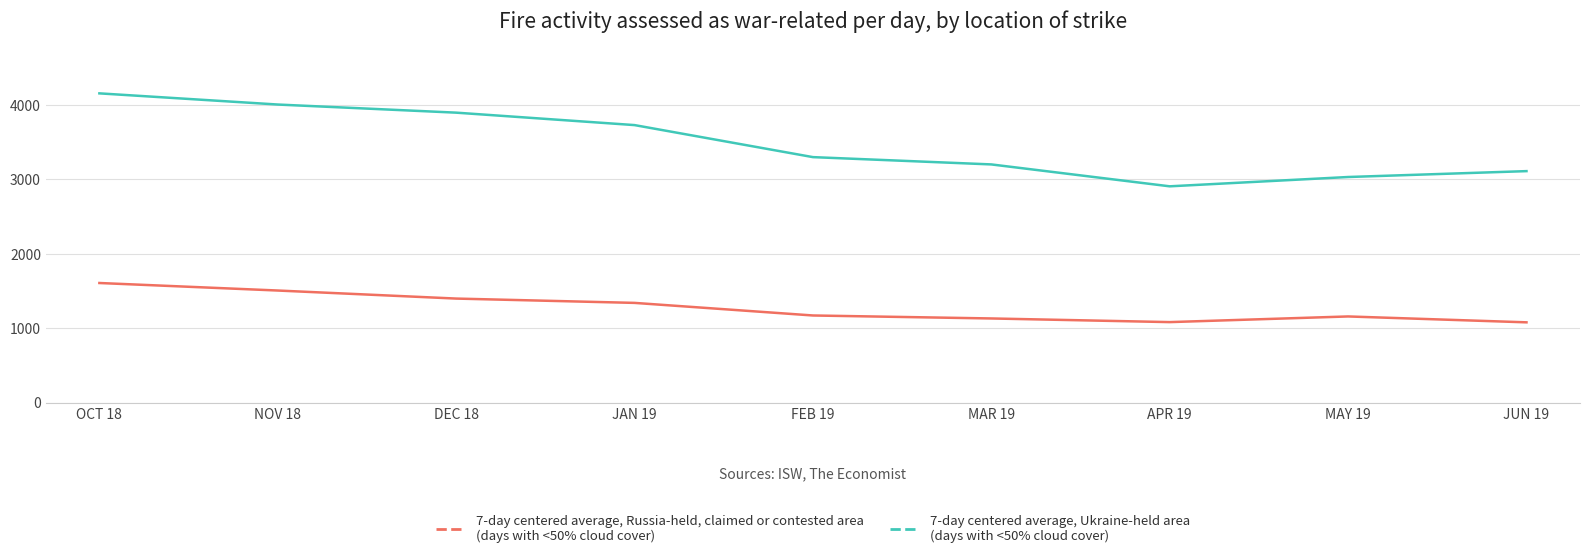

What is the difference between the highest and lowest values at MAR 19?

2068